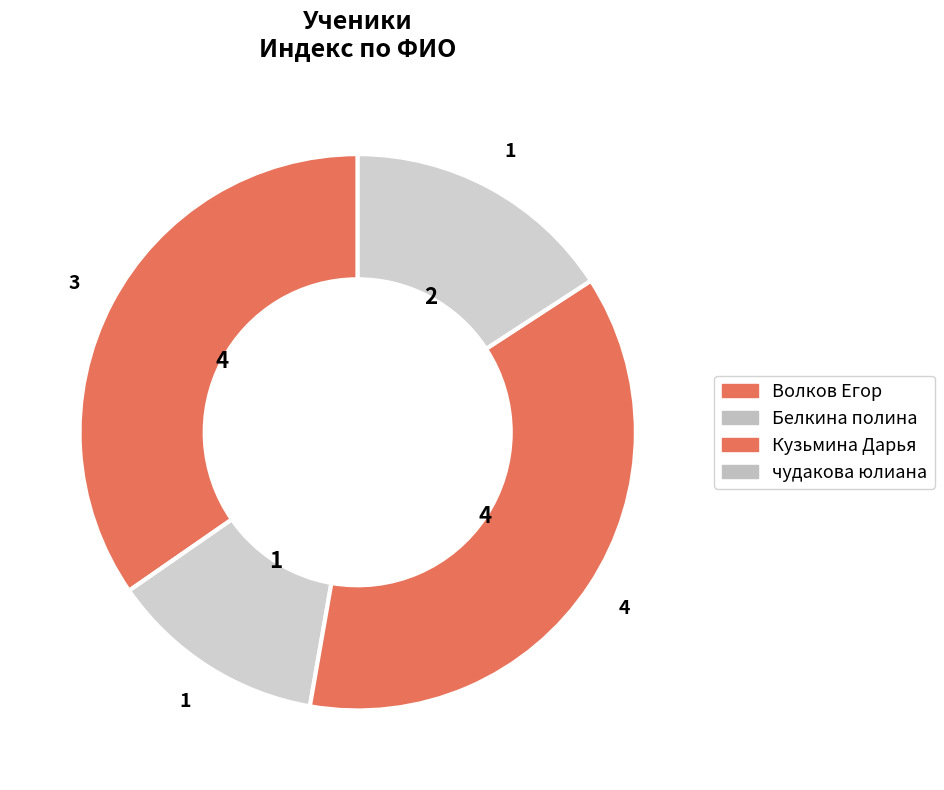

How many segments does this pie chart have?

4